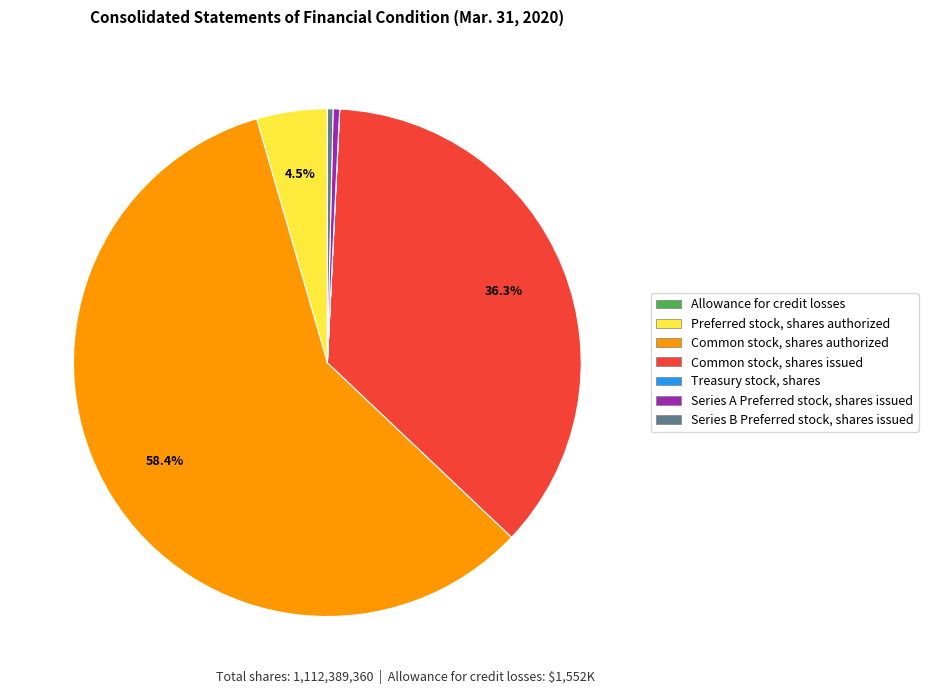

Is there any slice that represents more than half of the pie?

Yes